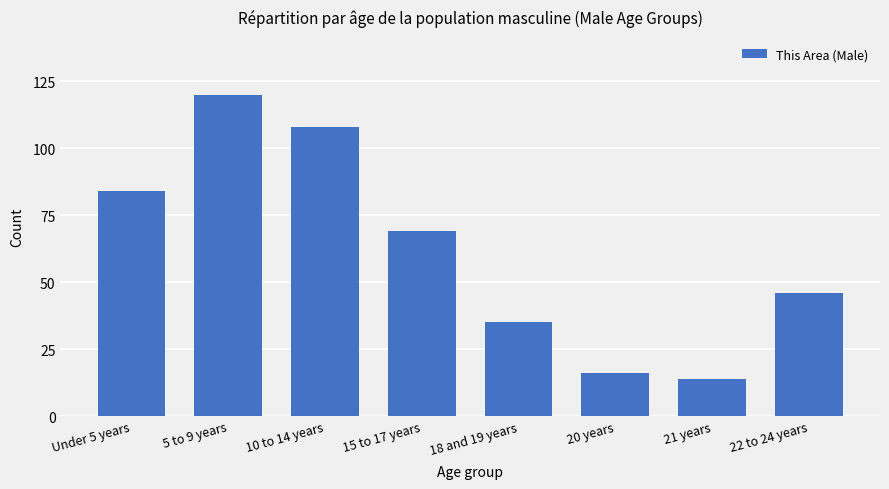

What is the difference between the second highest and second lowest values?

92